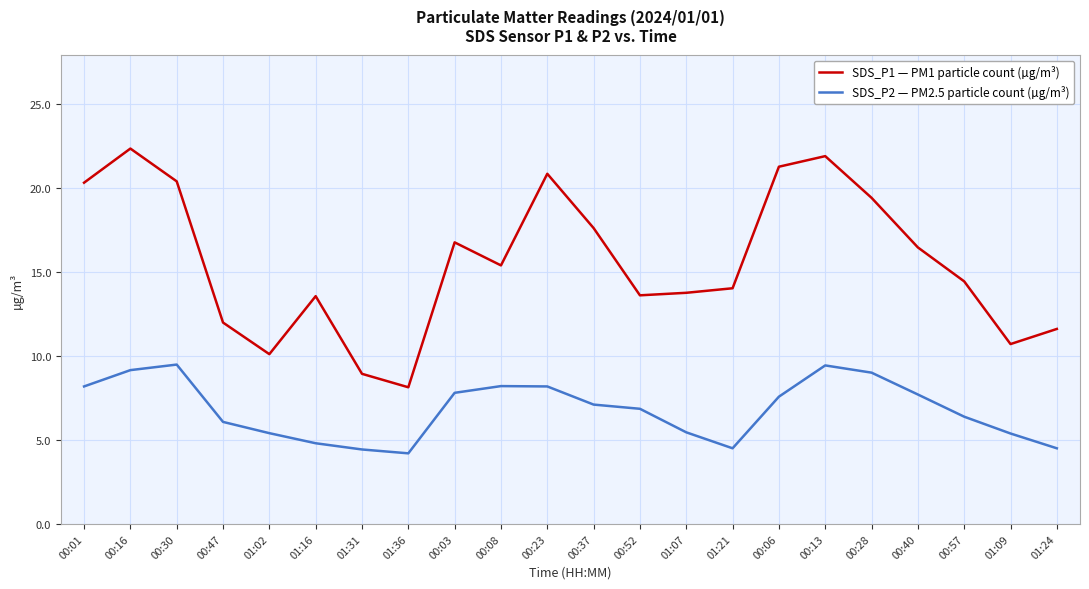

True or false: SDS_P1 — PM1 particle count (µg/m³) and SDS_P2 — PM2.5 particle count (µg/m³) cross at least once.

False